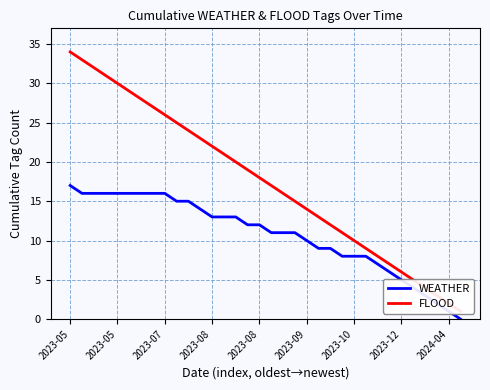

True or false: WEATHER and FLOOD intersect in this chart.

False